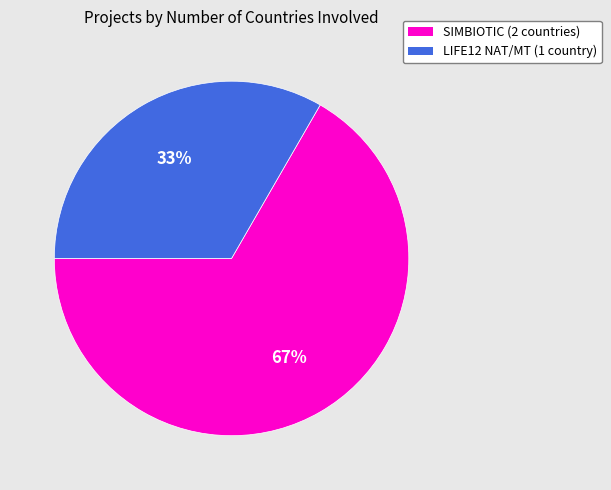

Is there any slice that represents more than half of the pie?

Yes